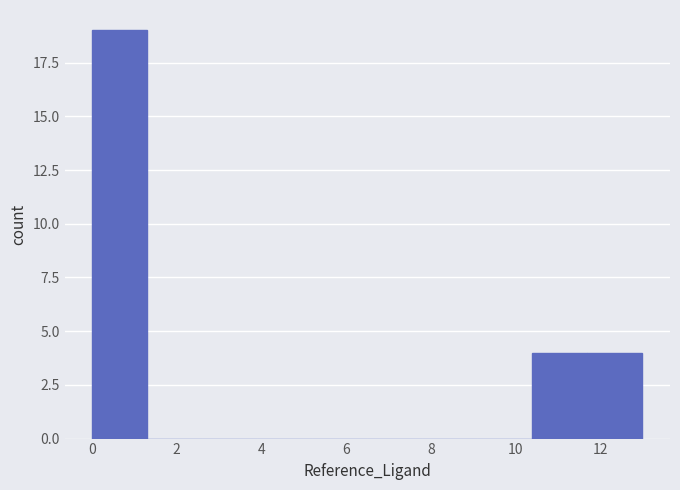

Reading left to right, transcribe this chart: for each bar, give the range it covers on the x-axis and its height. Neither the bar edges nor the heights are printed on the chart, so give them approximately, as read against the axes.

0.0 to 1.3: 19
1.3 to 2.6: 0
2.6 to 3.9: 0
3.9 to 5.2: 0
5.2 to 6.5: 0
6.5 to 7.8: 0
7.8 to 9.1: 0
9.1 to 10.4: 0
10.4 to 11.7: 4
11.7 to 13.0: 4